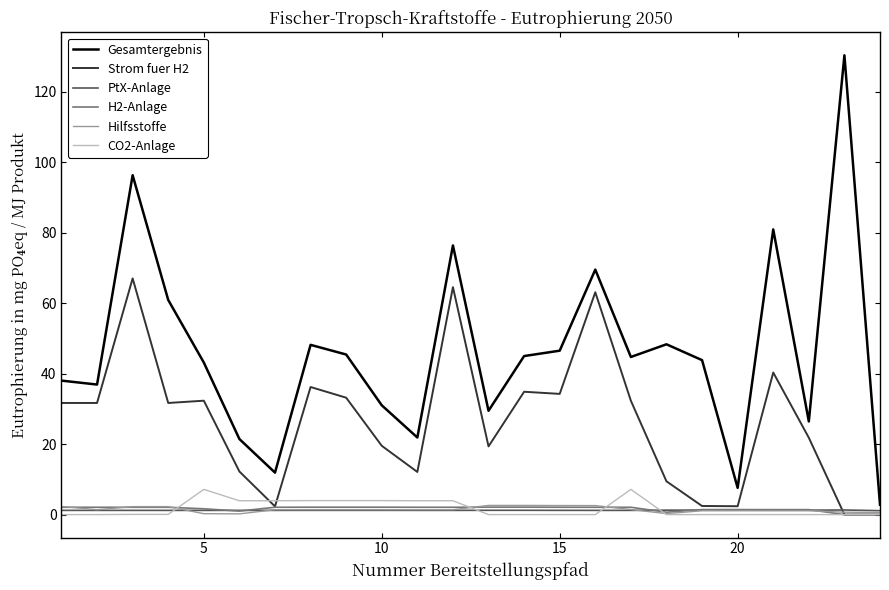

What is the greatest value displayed?

130.3